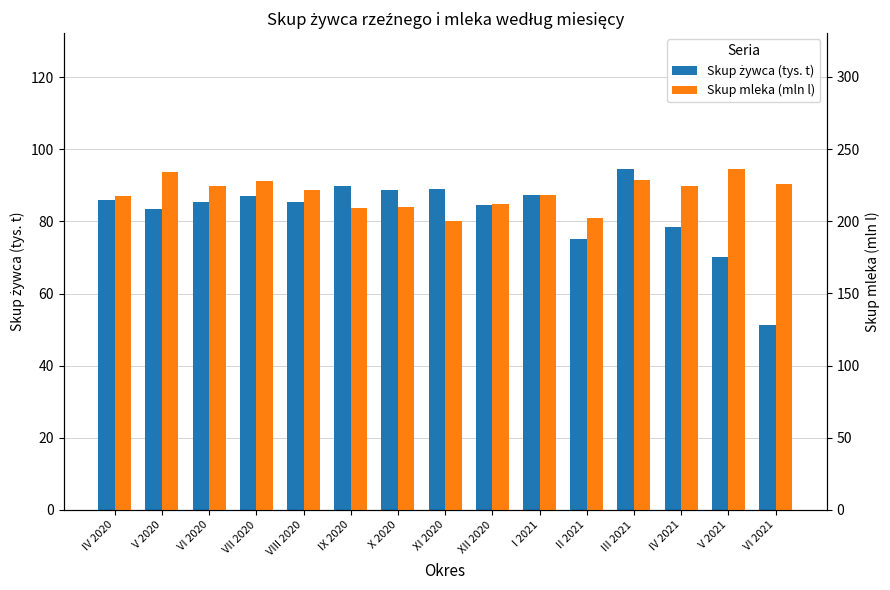

Reading left to right, what are all the values shown in this chart?

Skup żywca (tys. t): IV 2020=86.0	V 2020=83.4	VI 2020=85.3	VII 2020=86.9	VIII 2020=85.3	IX 2020=89.9	X 2020=88.7	XI 2020=88.9	XII 2020=84.4	I 2021=87.4	II 2021=75.2	III 2021=94.4	IV 2021=78.4	V 2021=70.2	VI 2021=51.4
Skup mleka (mln l): IV 2020=217.8	V 2020=233.9	VI 2020=224.4	VII 2020=227.6	VIII 2020=221.6	IX 2020=208.9	X 2020=209.6	XI 2020=200.2	XII 2020=212.0	I 2021=218.2	II 2021=201.9	III 2021=228.8	IV 2021=224.4	V 2021=235.9	VI 2021=225.5